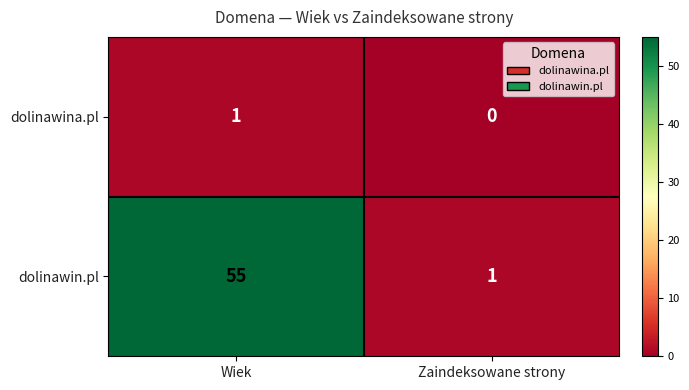

At how many categories does at least one series exceed 16?

1